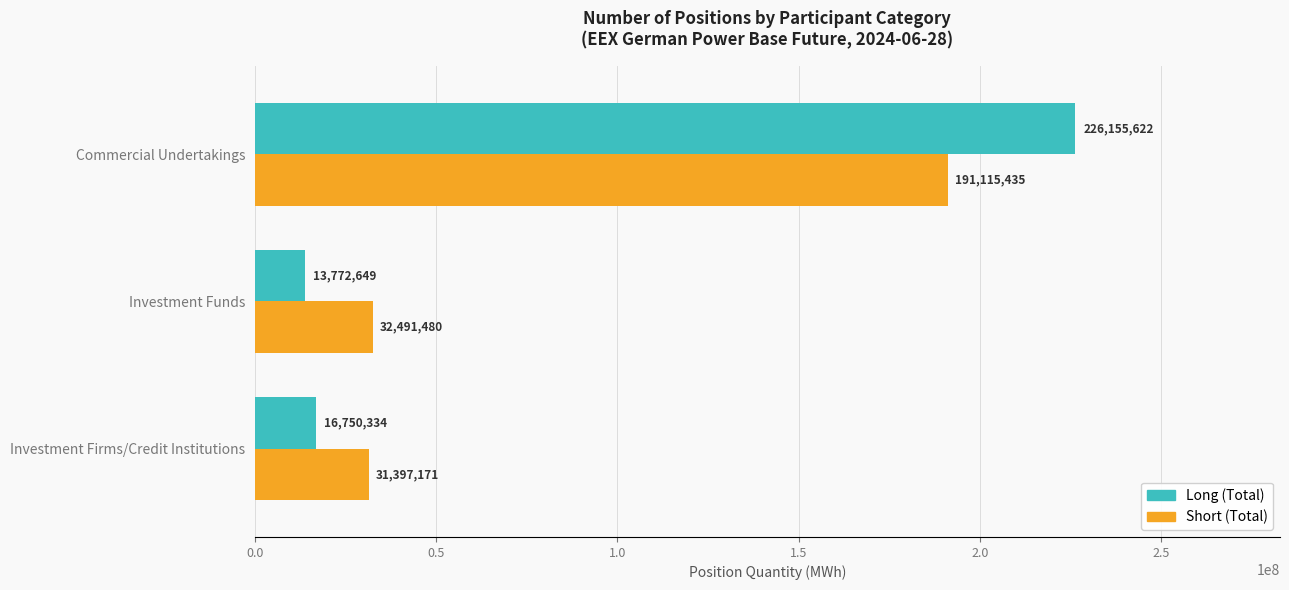

What is the highest value of the Long (Total) series?

226155622.2